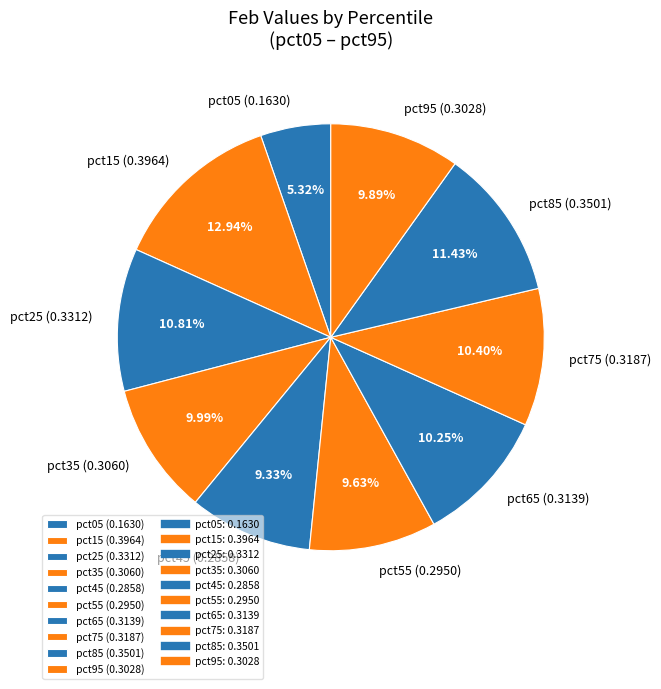

Does pct55 (0.2950) represent more than half of the total?

No